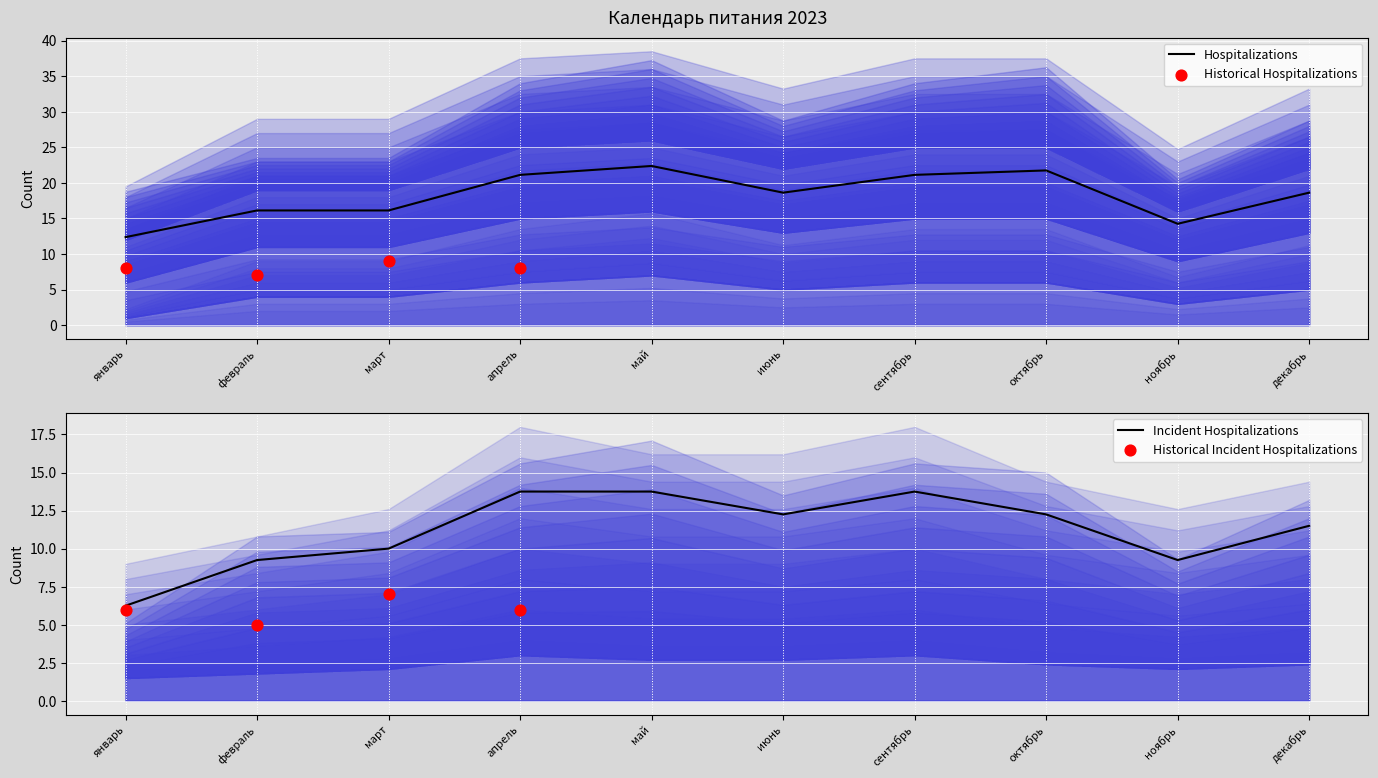

What is the maximum value for Hospitalizations?

22.4